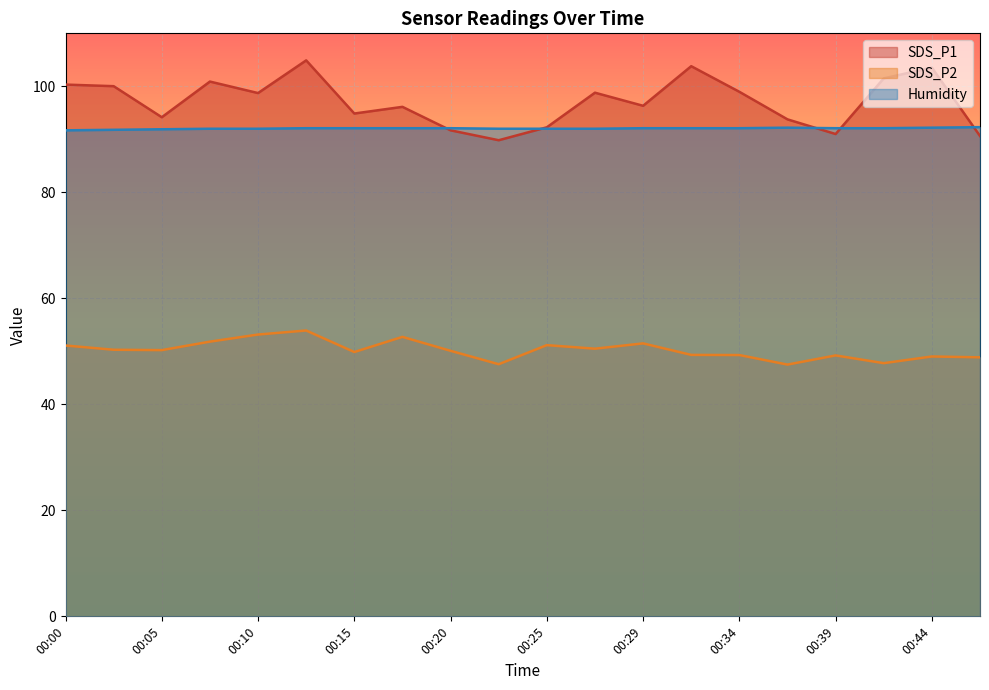

Between 00:08 and 00:37, which series saw the biggest shift?

SDS_P1